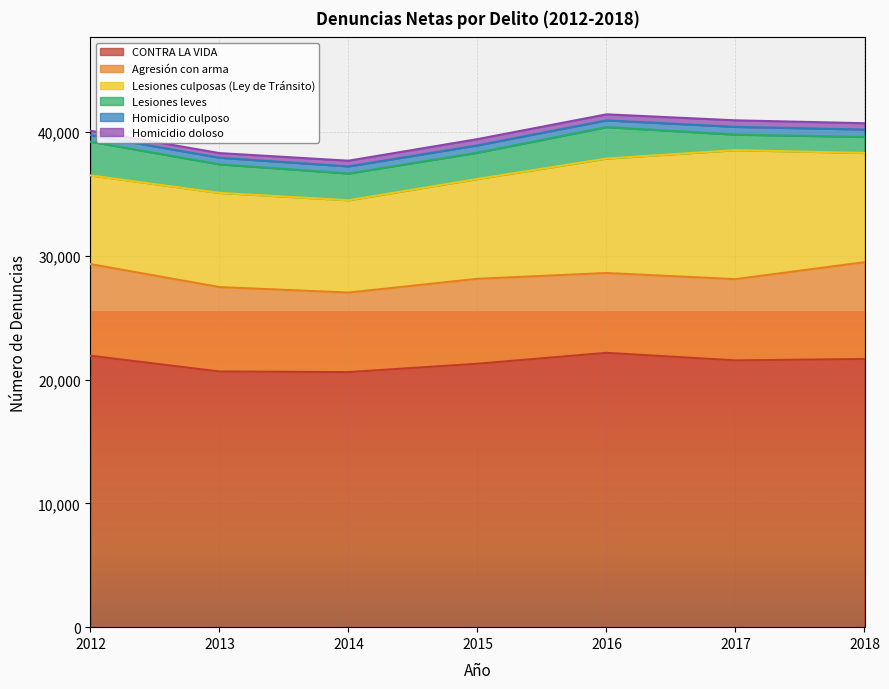

How many data points does each series have?

7